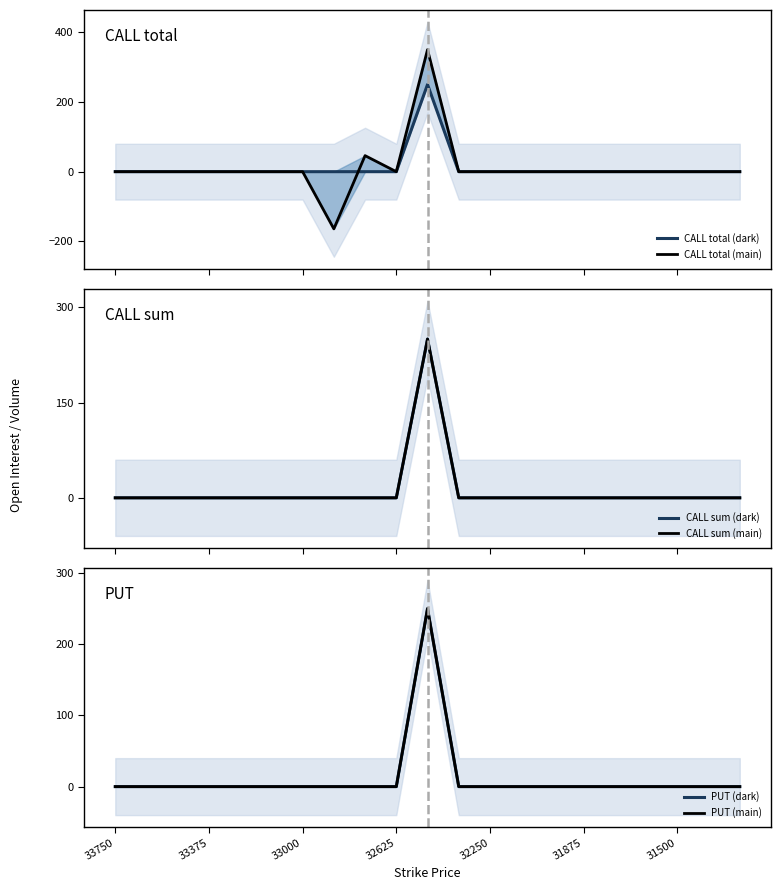

Is it true that CALL total (main) equals 0 at 33000?

True